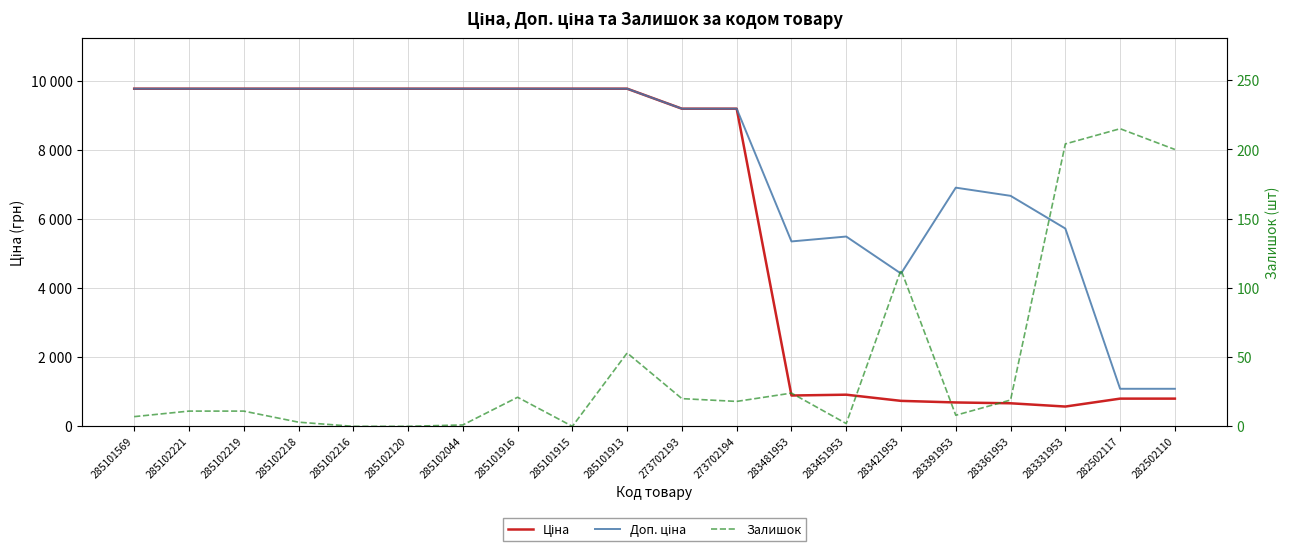

The value of Доп. ціна at 273702193 is 9196.3. True or false?

True